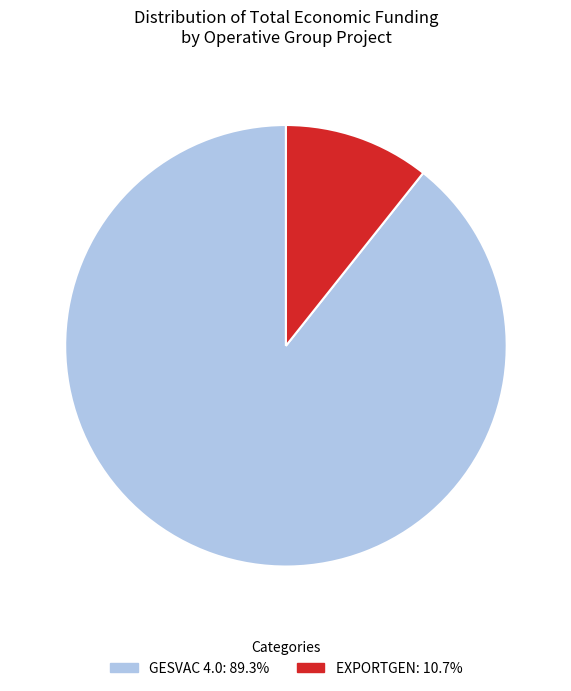

Which category has the smallest portion of the pie?

EXPORTGEN